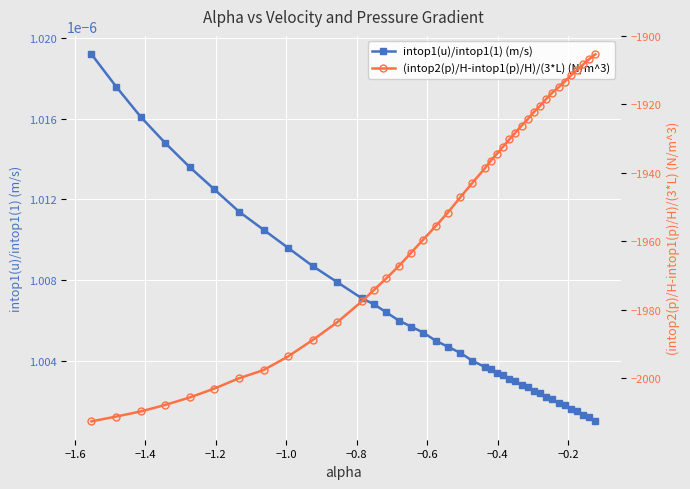

Count the intop1(u)/intop1(1) (m/s) values in the range 0 to 1.

40